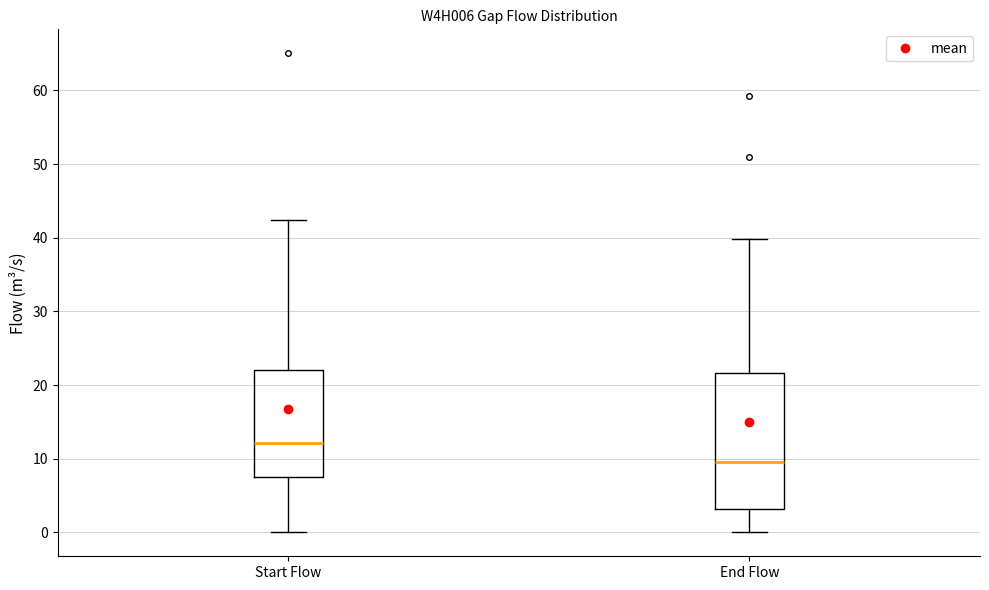

Where does the lower whisker of the box for Start Flow end on the y-axis? The values are not printed on the chart, so give them approximately, as read against the axis.

0